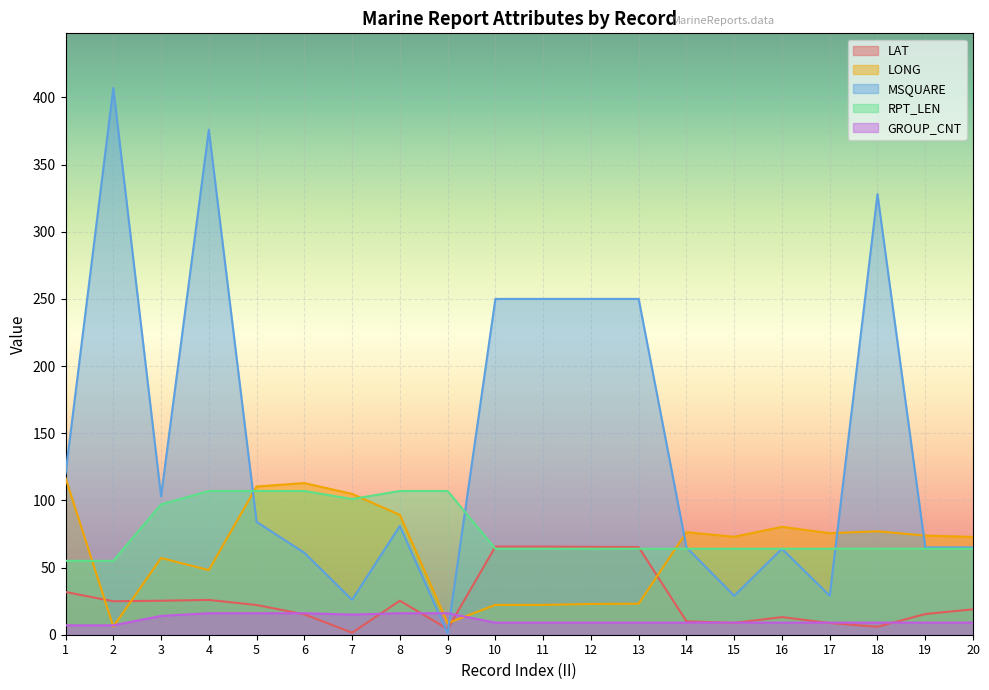

What are all the series names shown in the legend?

LAT, LONG, MSQUARE, RPT_LEN, GROUP_CNT